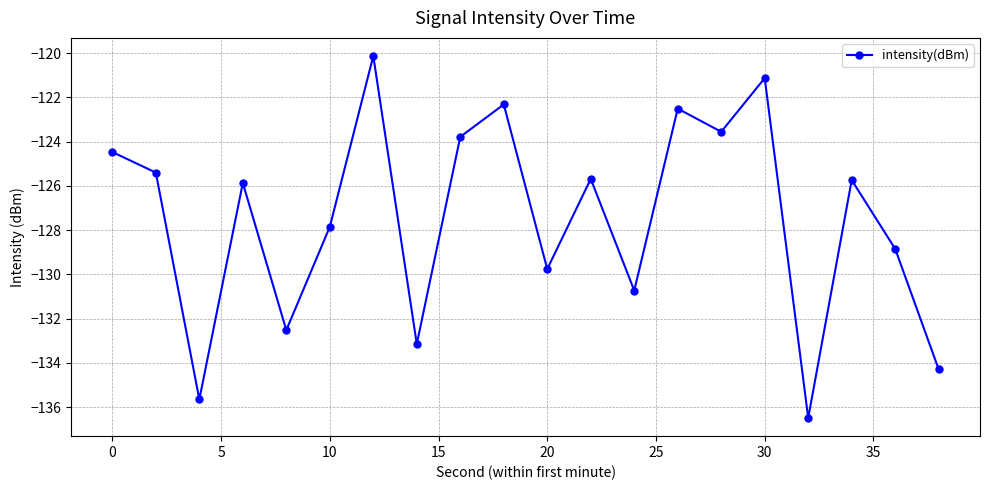

How many points are higher than both their immediate neighbors (excluding endpoints)?

7